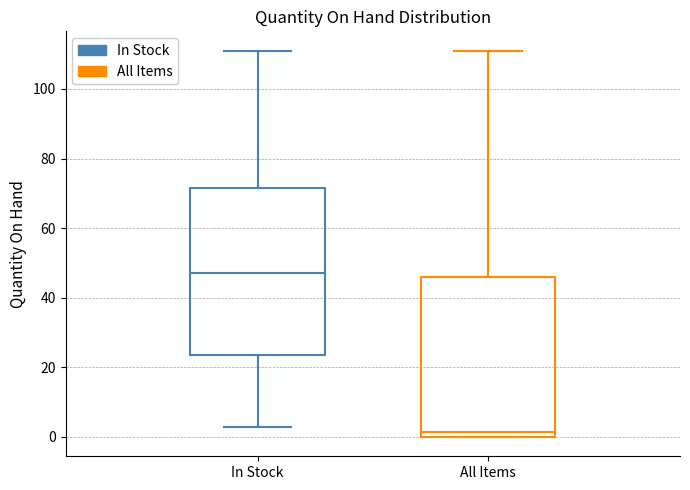

Reading left to right, read every box against the y-axis: the position of its median line, the range the box covers, and the ends of its whiskers. The values are not printed on the chart, so give them approximately, as read against the axis.

In Stock: median 48, box 24 to 72, whiskers 4 to 112
All Items: median 2, box 0 to 46, whiskers 0 to 112